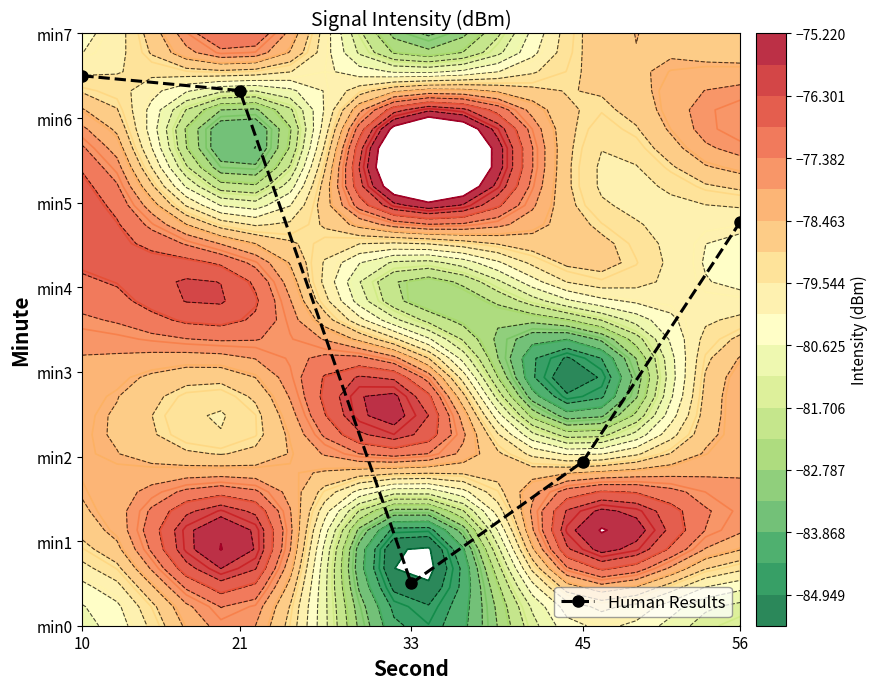

List the labels in order of value, smallest first.

33, 45, 56, 21, 10